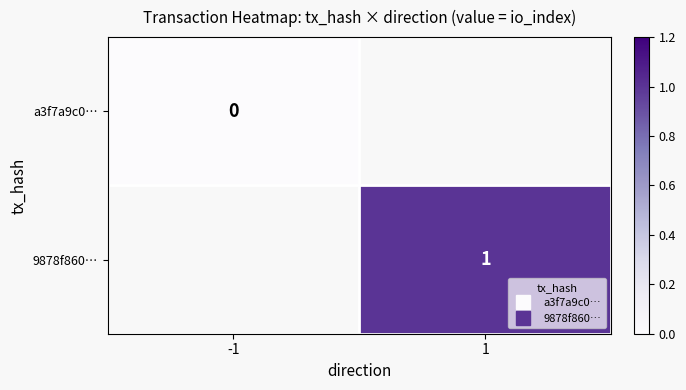

At -1, list the series in order from smallest to largest.

a3f7a9c0…, 9878f860…